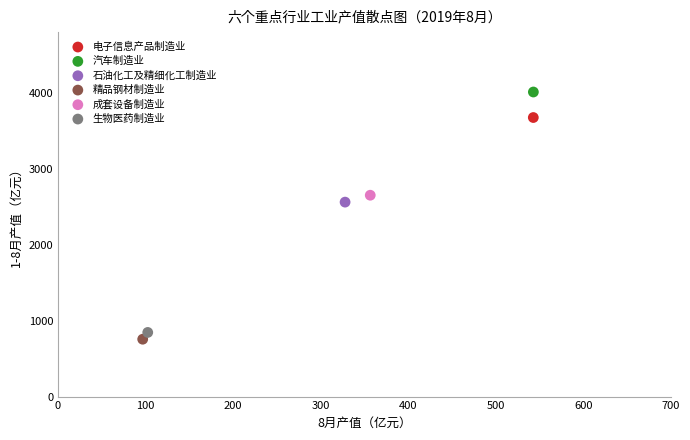

What are all the series names shown in the legend?

电子信息产品制造业, 汽车制造业, 石油化工及精细化工制造业, 精品钢材制造业, 成套设备制造业, 生物医药制造业